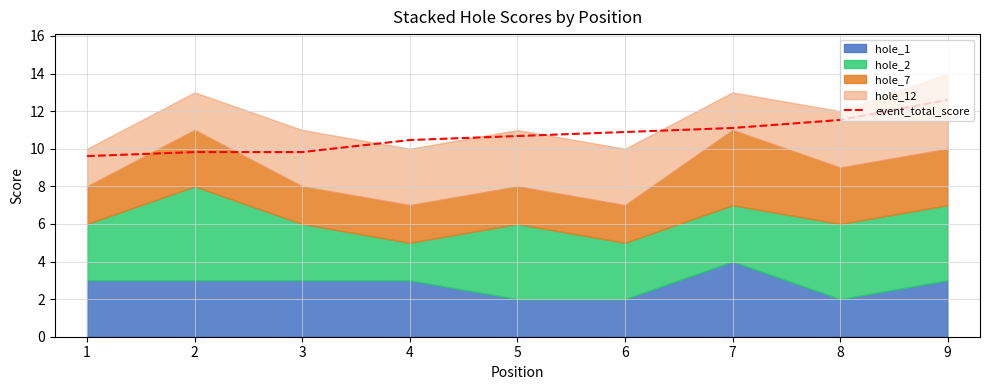

Reading left to right, extract all data points from this chart.

1=9.6	2=9.8	3=9.8	4=10.5	5=10.7	6=10.9	7=11.1	8=11.5	9=12.6